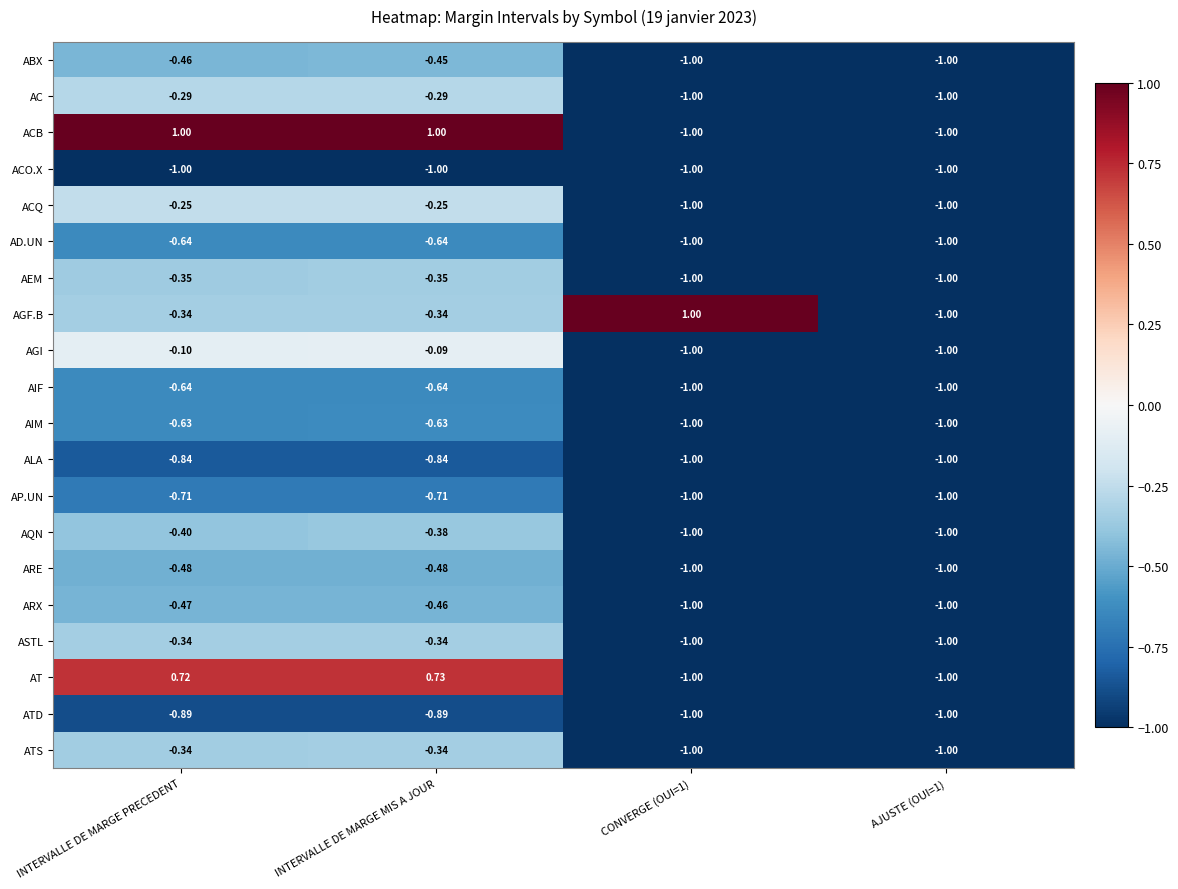

Which series changed the most between INTERVALLE DE MARGE MIS A JOUR and CONVERGE (OUI=1)?

ACB